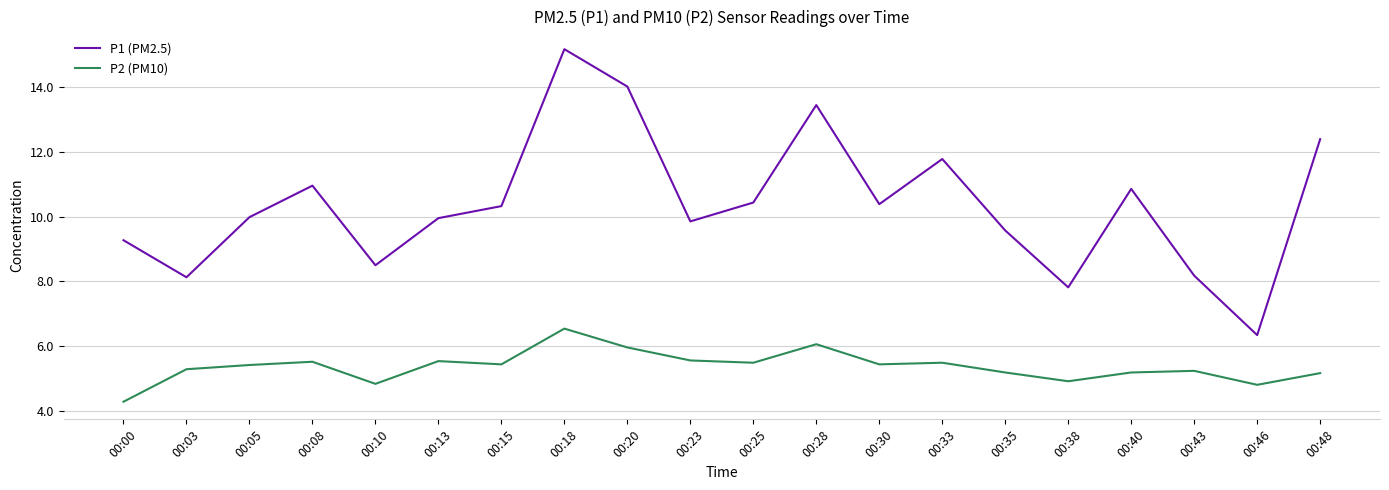

What is the total value across all series at 00:05?

15.4